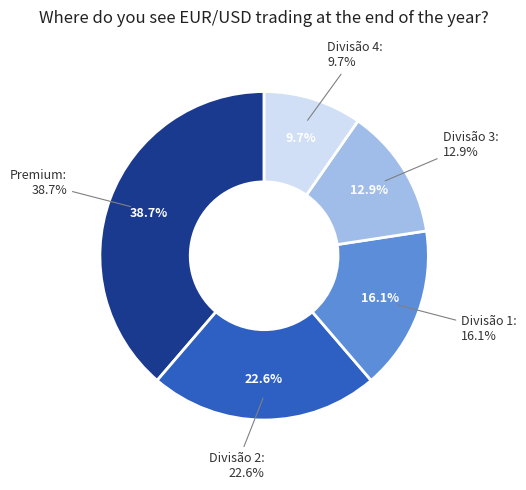

To the nearest percent, what is the combined percentage of Premium and Divisão 3?

52%